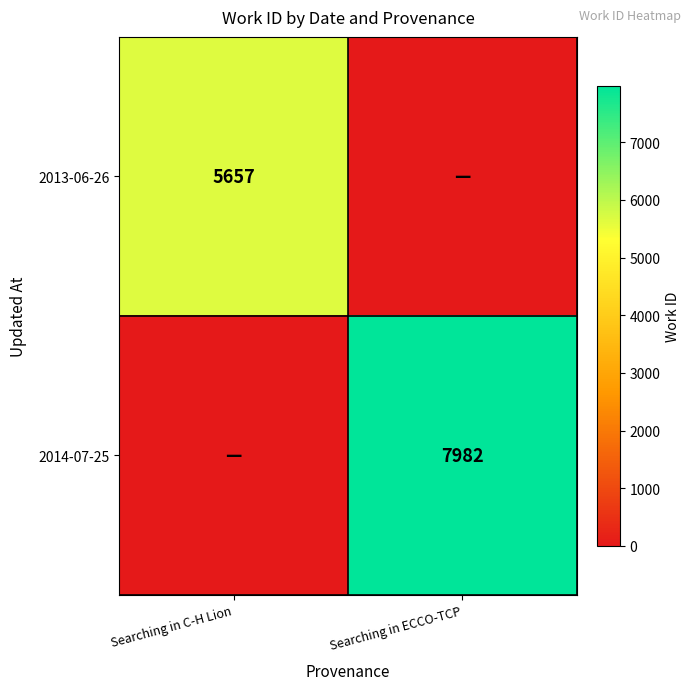

Is it true that 2013-06-26 equals 10015 at Searching in C-H Lion?

False